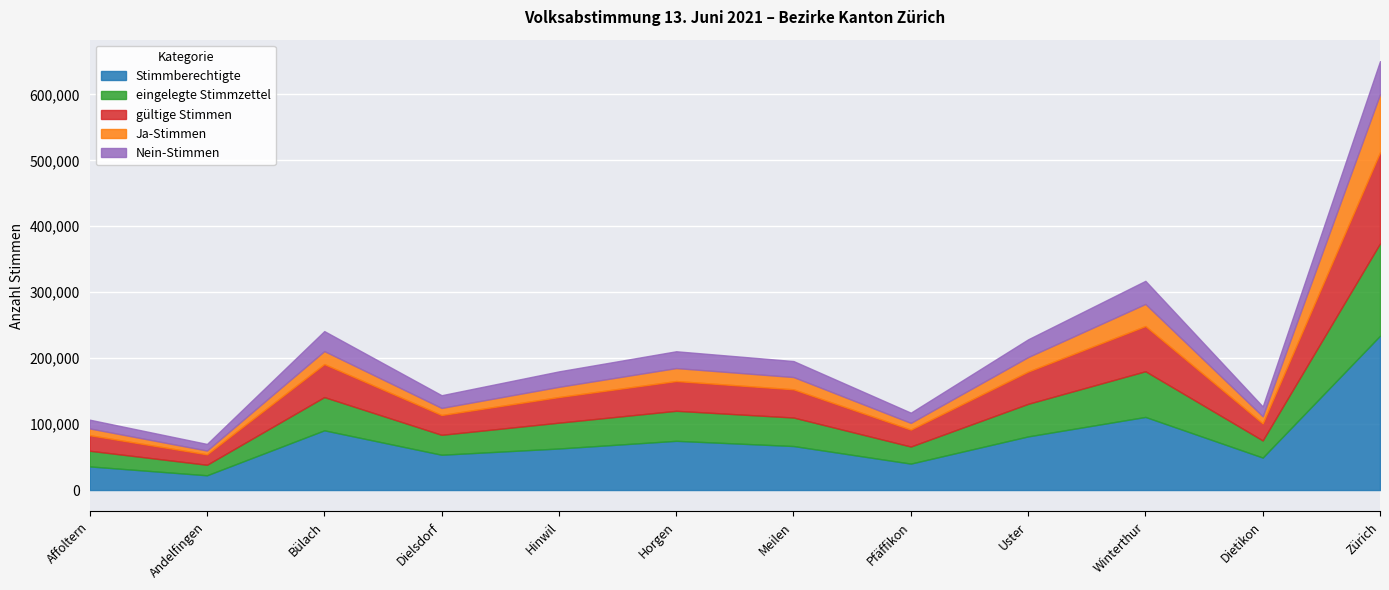

Reading left to right, list all the values displayed in this chart.

Stimmberechtigte: Affoltern=35853	Andelfingen=22402	Bülach=90575	Dielsdorf=53543	Hinwil=63021	Horgen=74653	Meilen=66773	Pfäffikon=40105	Uster=81351	Winterthur=110888	Dietikon=49271	Zürich=234017
eingelegte Stimmzettel: Affoltern=23757	Andelfingen=15939	Bülach=50409	Dielsdorf=30233	Hinwil=39165	Horgen=45540	Meilen=43221	Pfäffikon=25886	Uster=49395	Winterthur=69289	Dietikon=25988	Zürich=139988
gültige Stimmen: Affoltern=23558	Andelfingen=15794	Bülach=50048	Dielsdorf=30022	Hinwil=38889	Horgen=45139	Meilen=42816	Pfäffikon=25675	Uster=48916	Winterthur=68549	Dietikon=25755	Zürich=138241
Ja-Stimmen: Affoltern=10274	Andelfingen=5773	Bülach=19694	Dielsdorf=10737	Hinwil=15475	Horgen=19667	Meilen=18580	Pfäffikon=10196	Uster=21984	Winterthur=33514	Dietikon=10856	Zürich=87967
Nein-Stimmen: Affoltern=13284	Andelfingen=10021	Bülach=30354	Dielsdorf=19285	Hinwil=23414	Horgen=25472	Meilen=24236	Pfäffikon=15479	Uster=26932	Winterthur=35035	Dietikon=14899	Zürich=50274